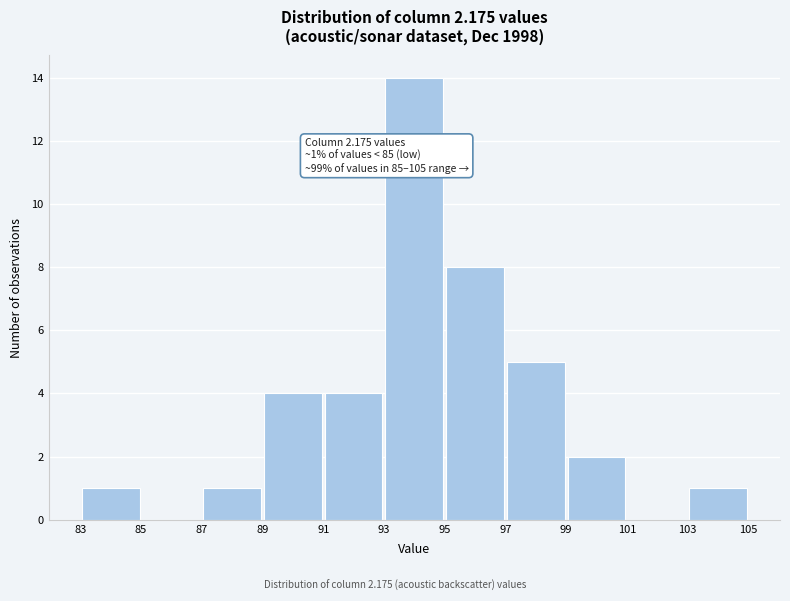

Over which range of the x-axis is the bar tallest?

93 to 95